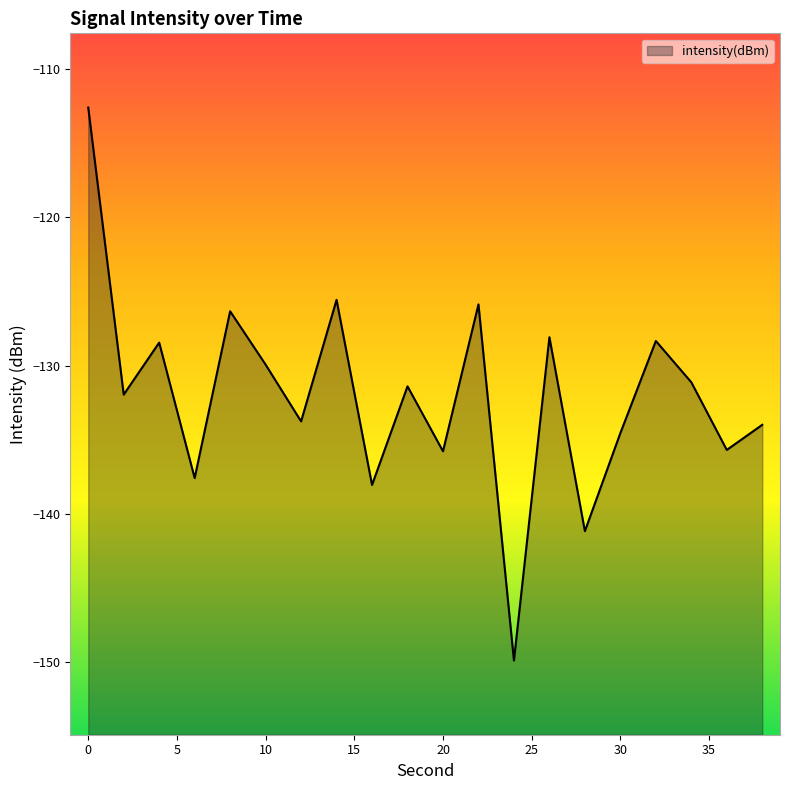

Which has a higher value, 20 or 24?

20